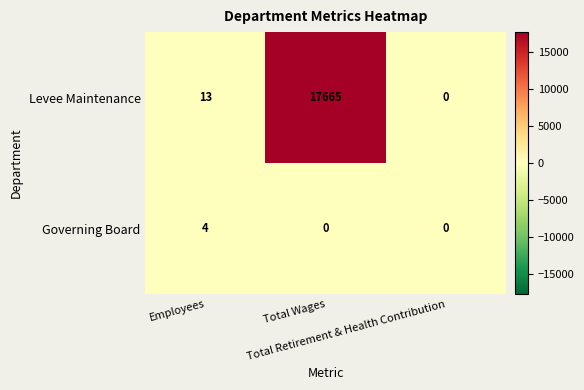

What is the difference between the maximum and minimum values in the Levee Maintenance series?

17665